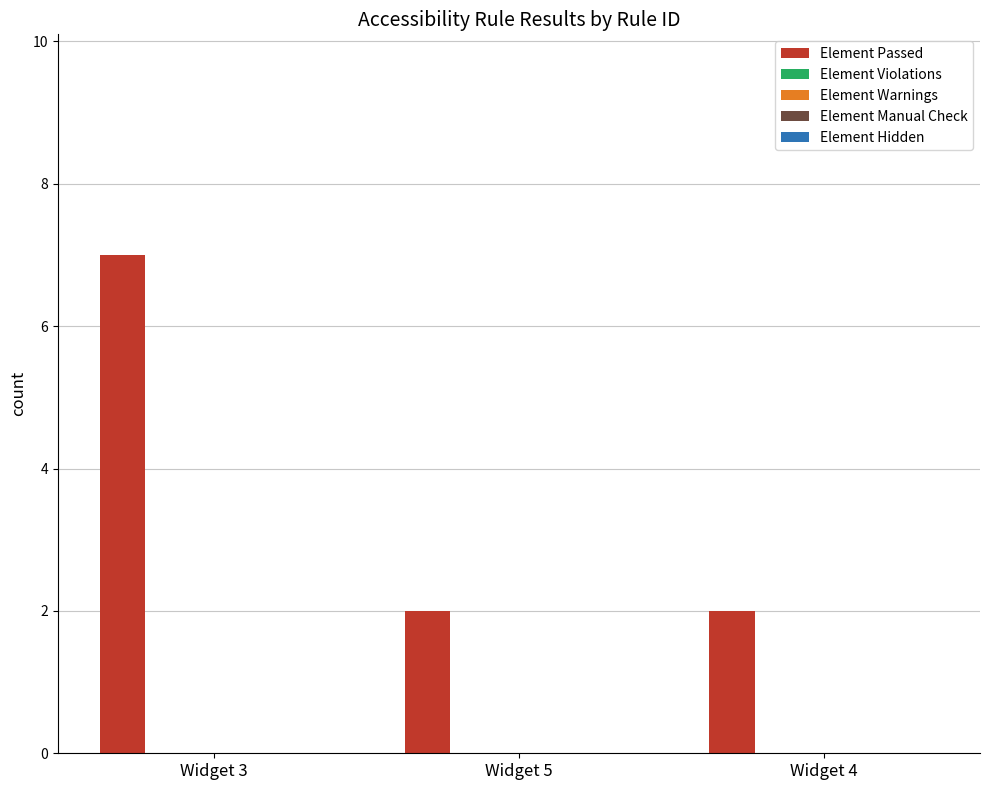

What is the maximum value shown in the chart?

7